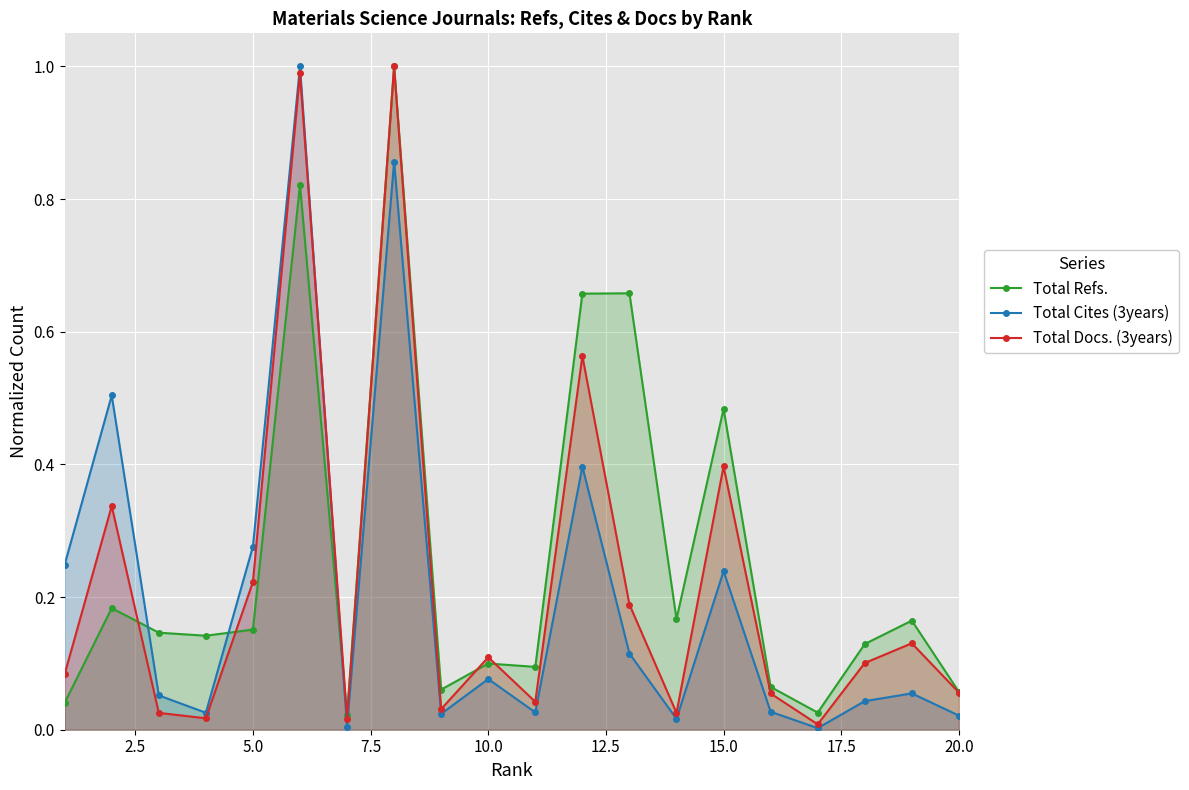

Which series has the largest range (max minus min)?

Total Cites (3years)